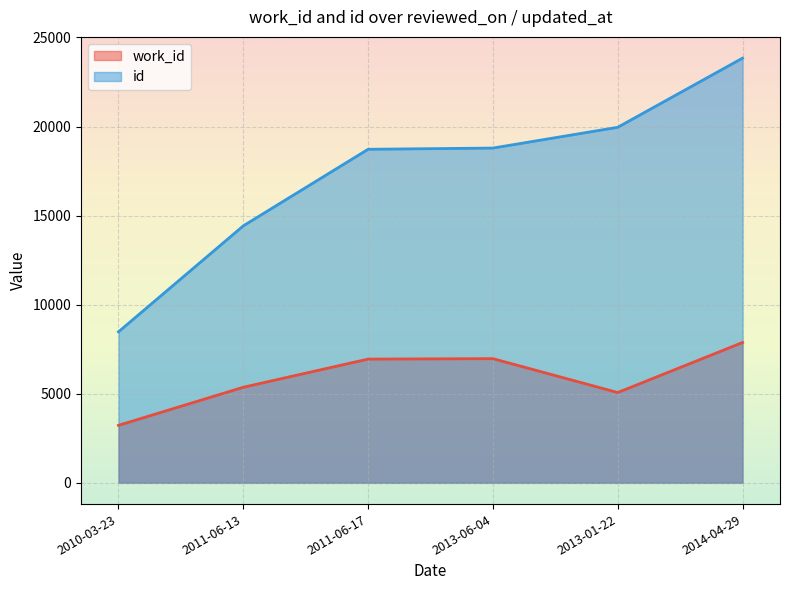

Is the value of work_id at 2013-06-04 greater than the value of id at 2014-04-29?

No